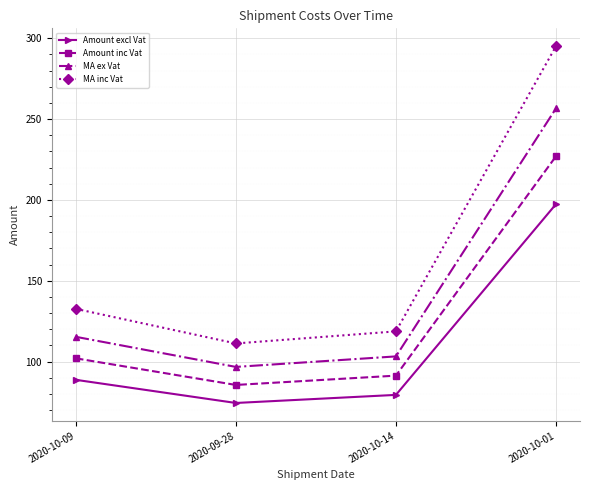

Reading left to right, transcribe all the data shown in this chart.

Amount excl Vat: 2020-10-09=88.7	2020-09-28=74.4	2020-10-14=79.4	2020-10-01=197.4
Amount inc Vat: 2020-10-09=102.0	2020-09-28=85.5	2020-10-14=91.3	2020-10-01=227.0
MA ex Vat: 2020-10-09=115.3	2020-09-28=96.7	2020-10-14=103.2	2020-10-01=256.6
MA inc Vat: 2020-10-09=132.6	2020-09-28=111.2	2020-10-14=118.7	2020-10-01=295.1